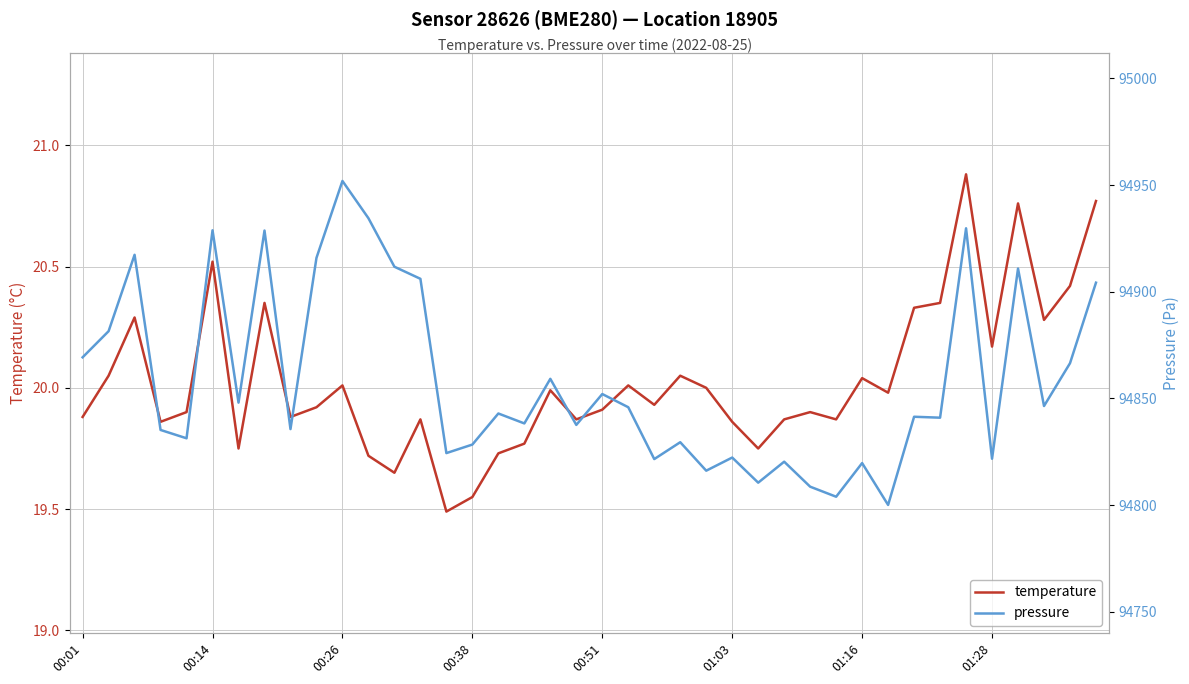

What is the minimum value for temperature?

19.5